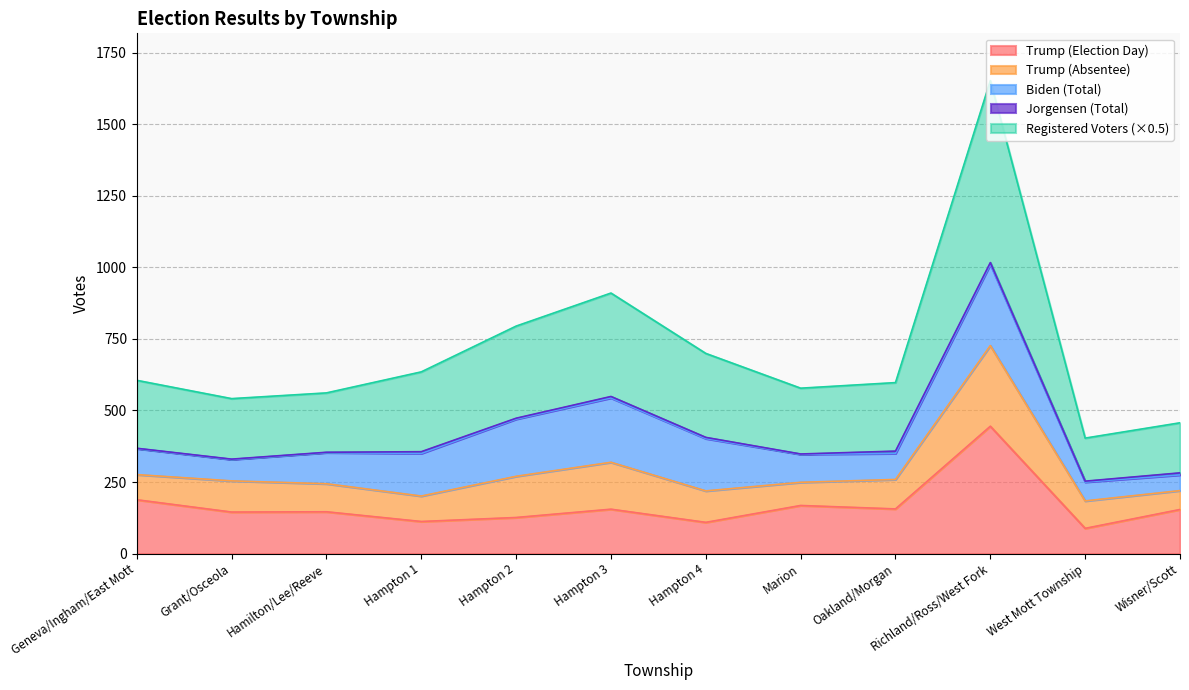

True or false: Jorgensen (Total) and Trump (Absentee) intersect in this chart.

False